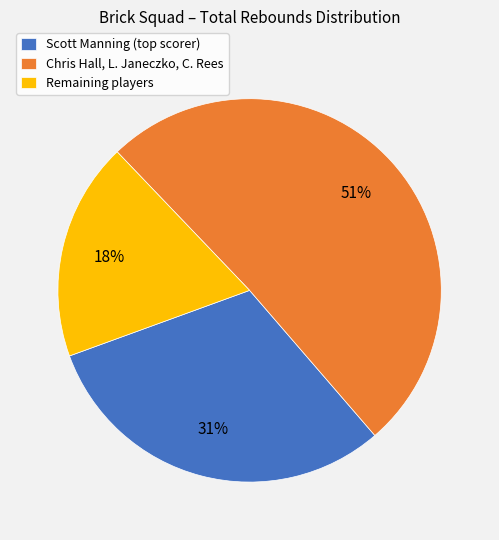

What percentage is the Chris Hall, L. Janeczko, C. Rees slice, to the nearest percent?

51%